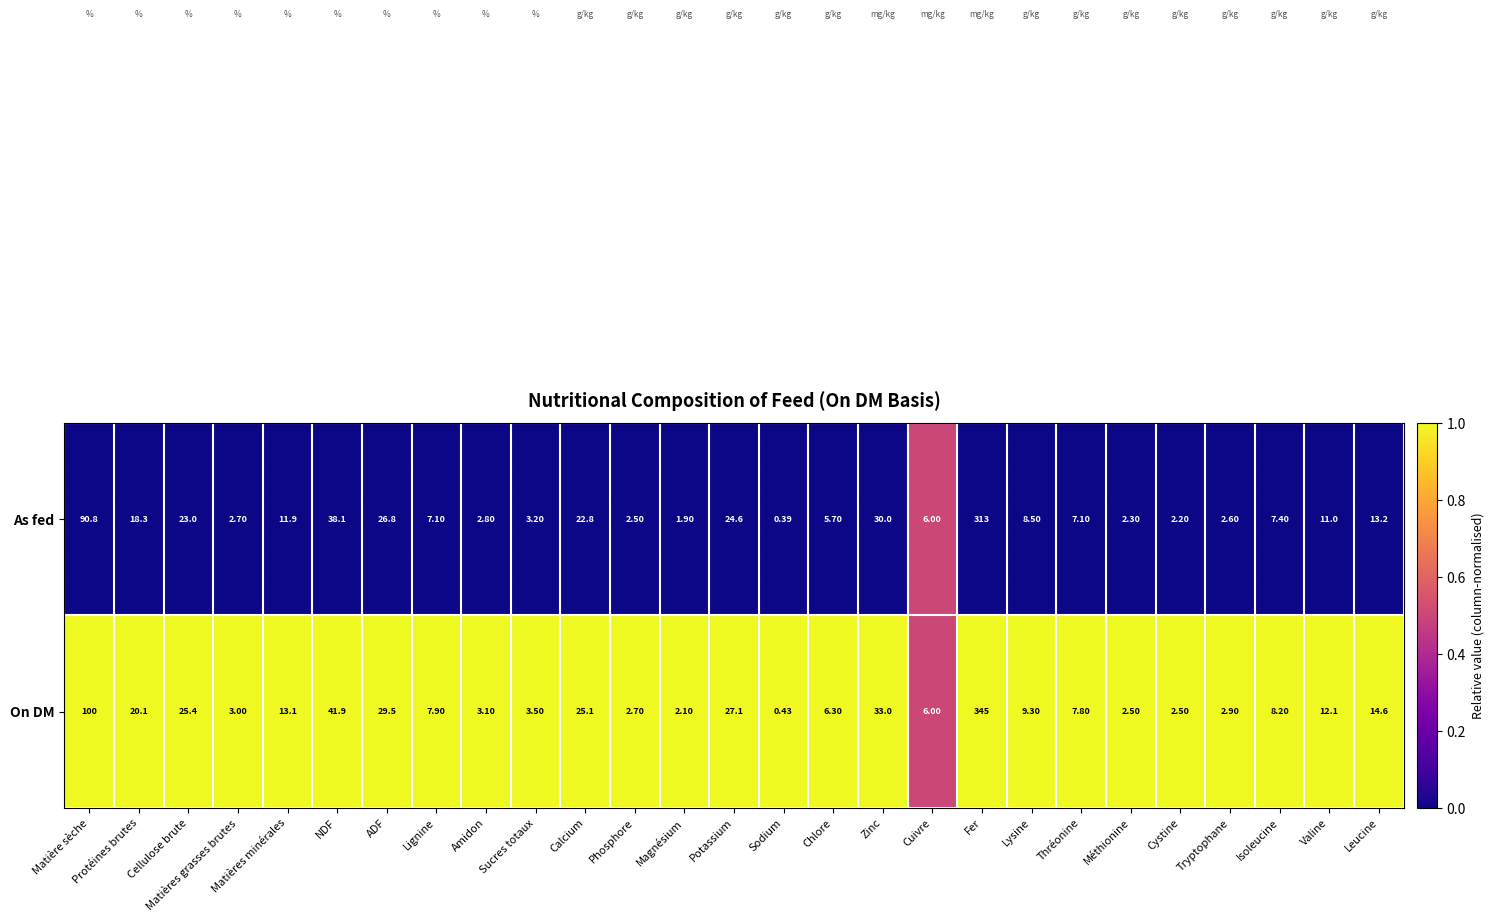

Where does the As fed series first go above 7?

Matière sèche